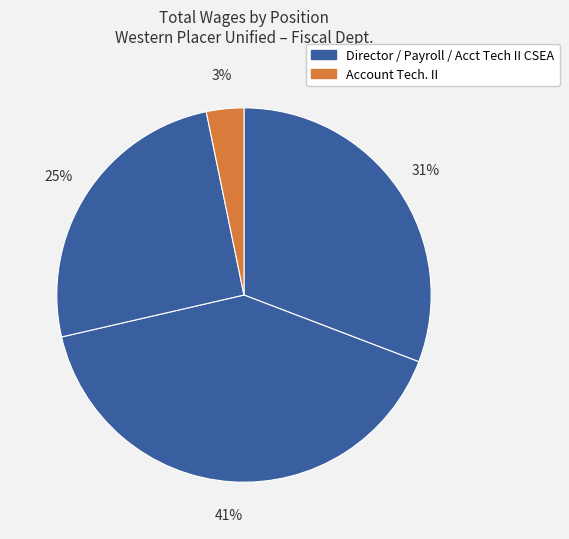

What is the smallest slice in the pie chart?

Account Tech. II